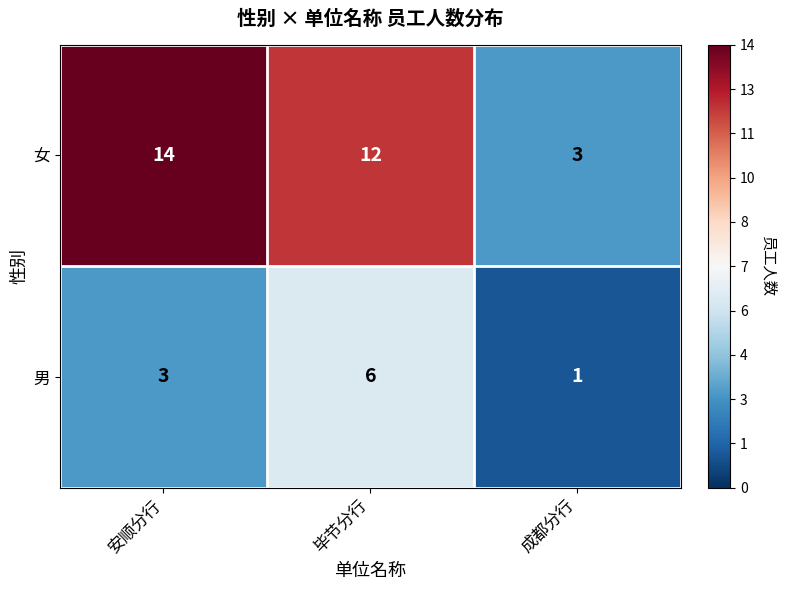

Which series has the largest total across all categories?

女